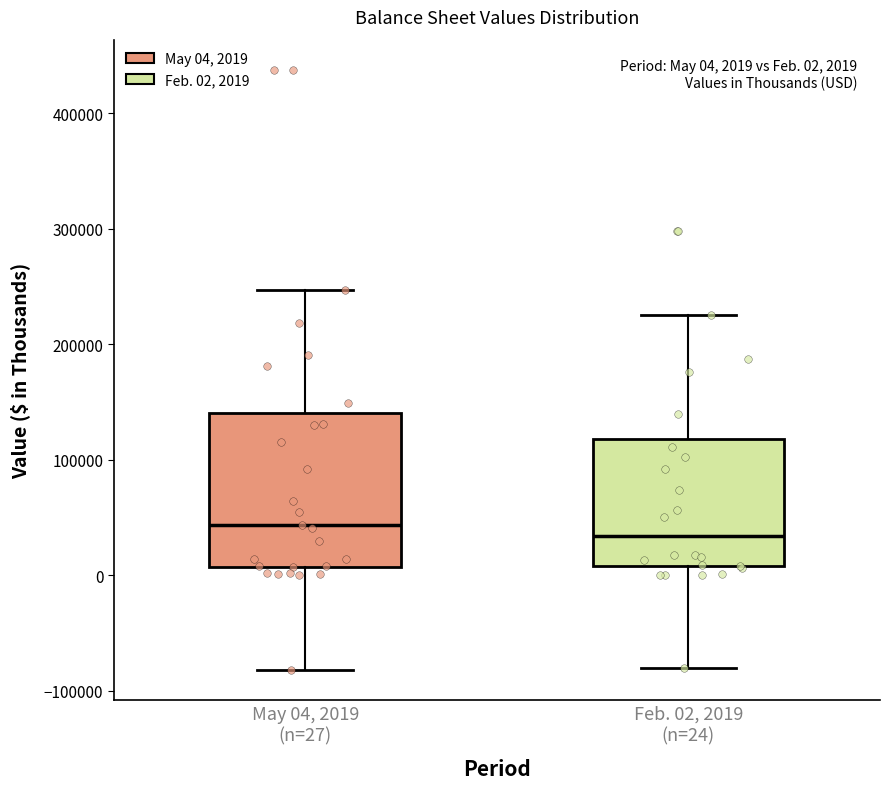

Which box is the tallest, from its lower edge to its upper edge?

May 04, 2019 (n=27)